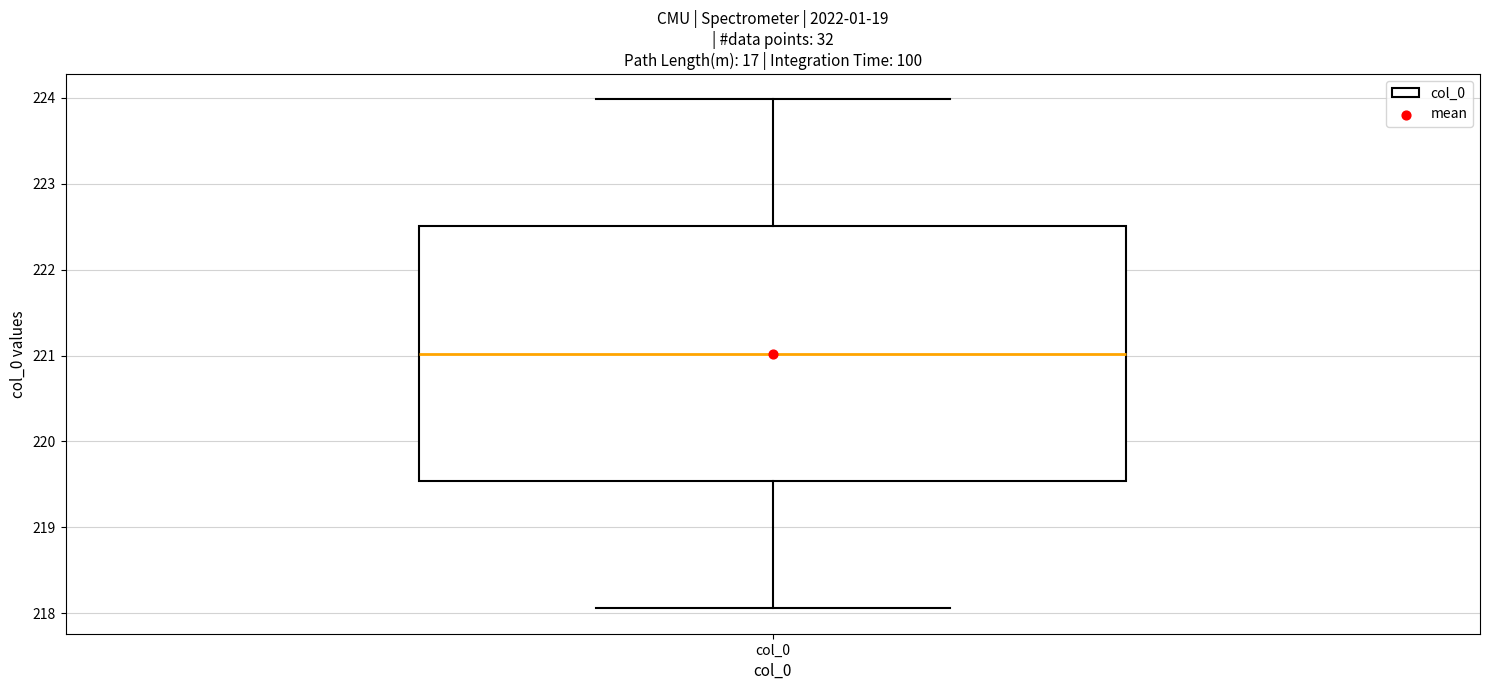

Read this box plot against the y-axis: the position of the median line, the range covered by the box, and the ends of both whiskers. The values are not printed on the chart, so give them approximately, as read against the axis.

median 221.0, box 219.5 to 222.5, whiskers 218.1 to 224.0